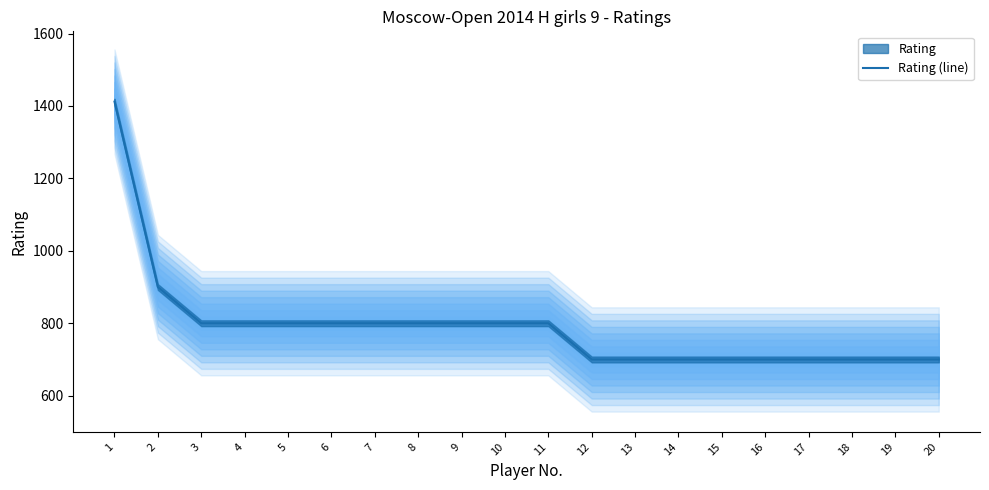

How many lines are shown in the chart?

1